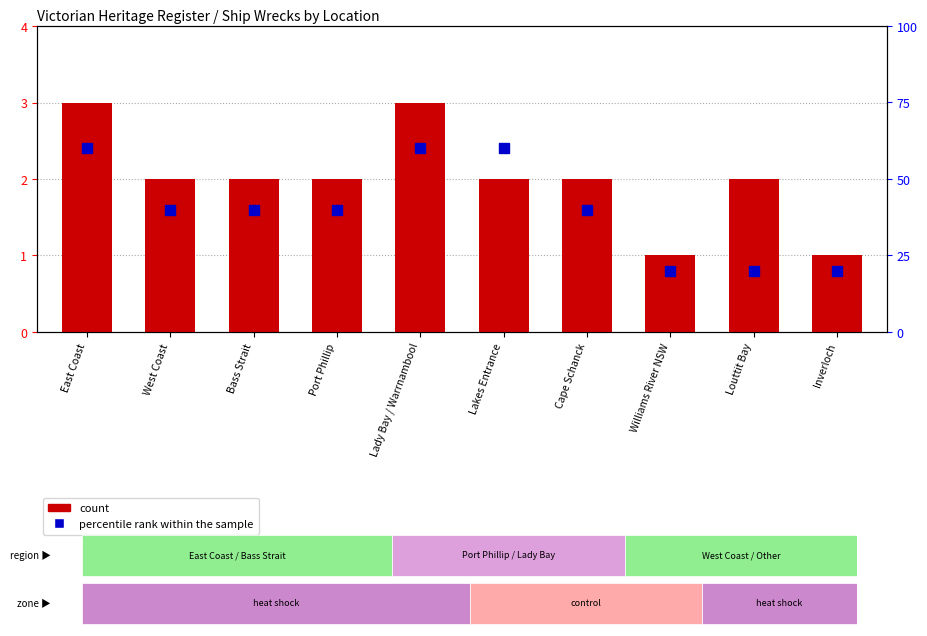

What is the maximum value shown in the chart?

60